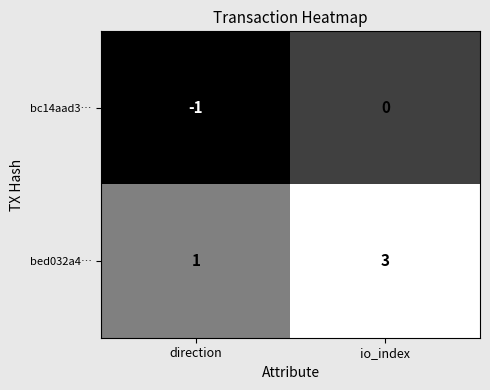

What is the total value across all series at io_index?

3